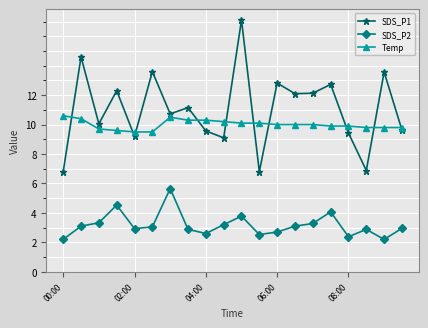

List the series in order of their peak value, highest first.

SDS_P1, Temp, SDS_P2